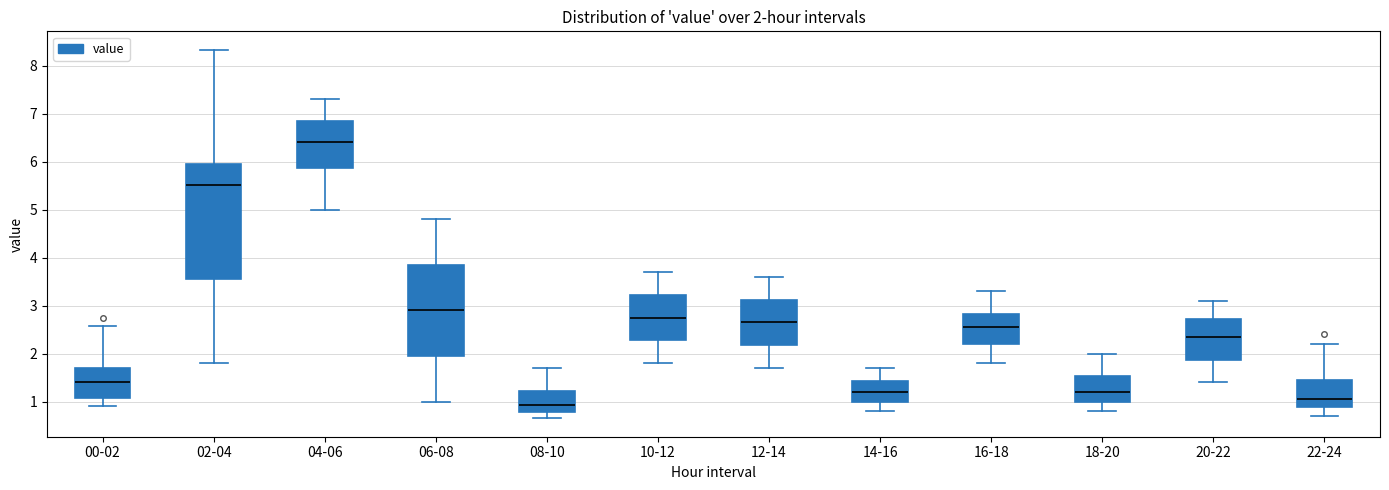

Which box's median line is the highest?

04-06